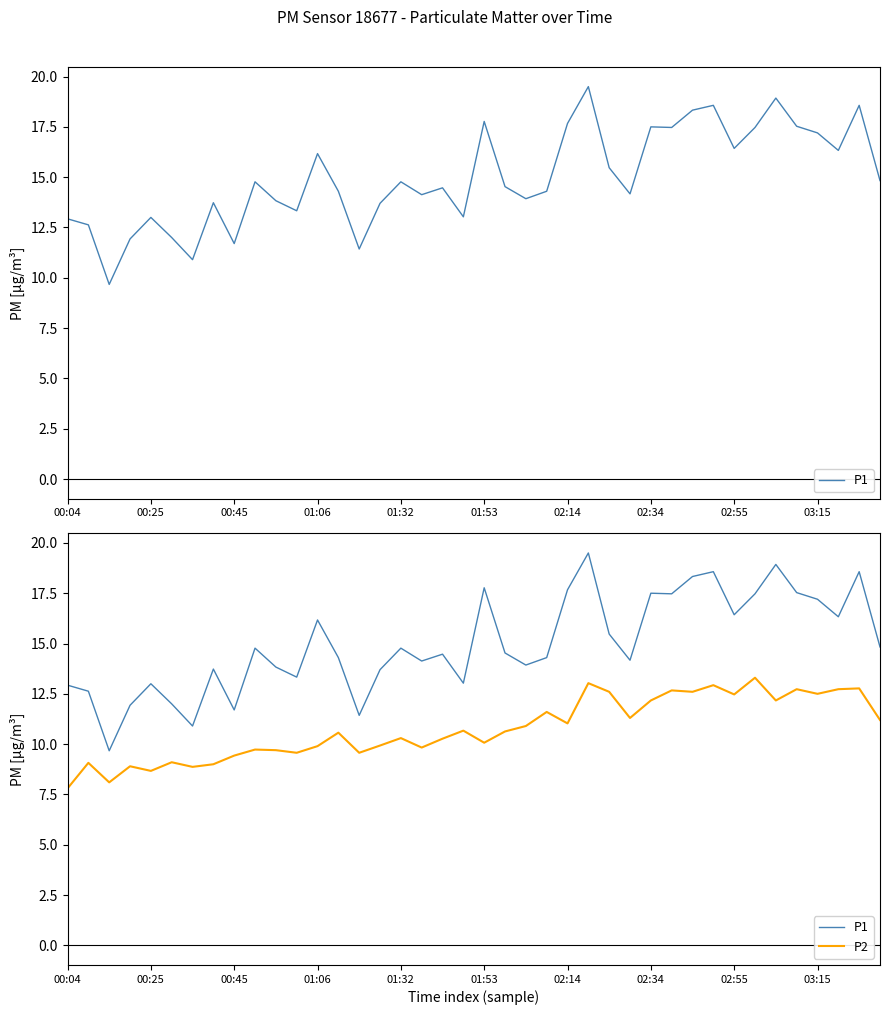

How many interior local peaks does the P2 series have?

14